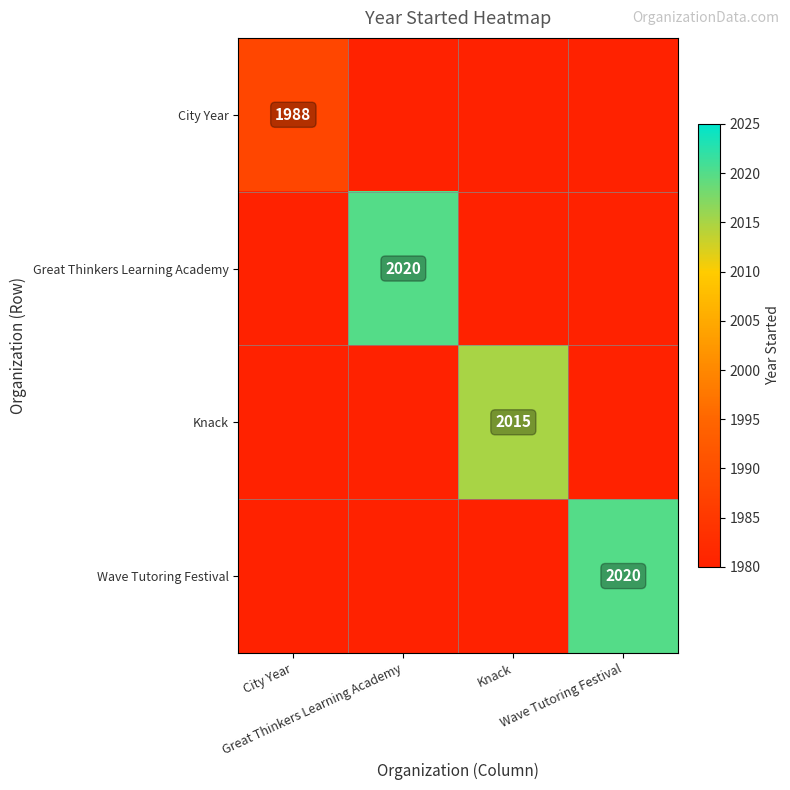

What is the difference between the highest and lowest values at Great Thinkers Learning Academy?

40